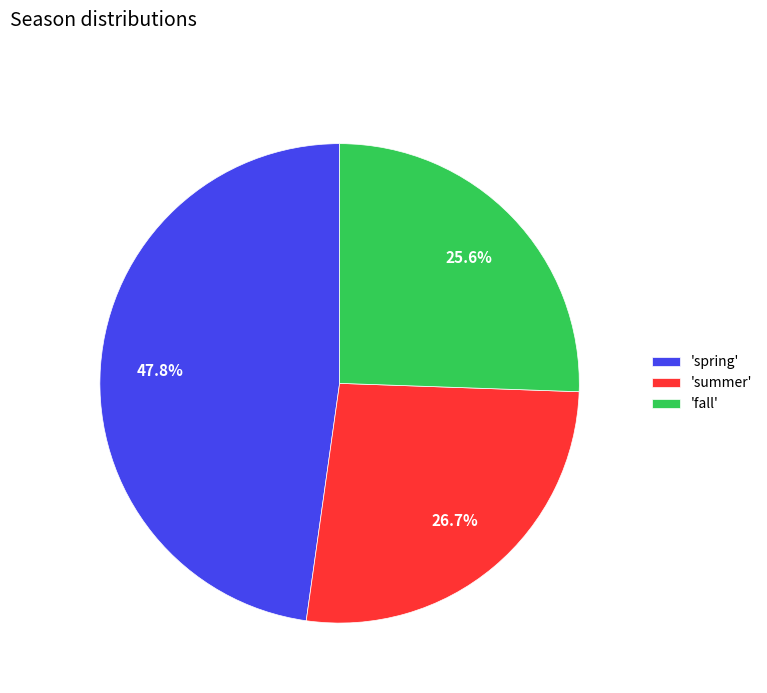

How many segments does this pie chart have?

3